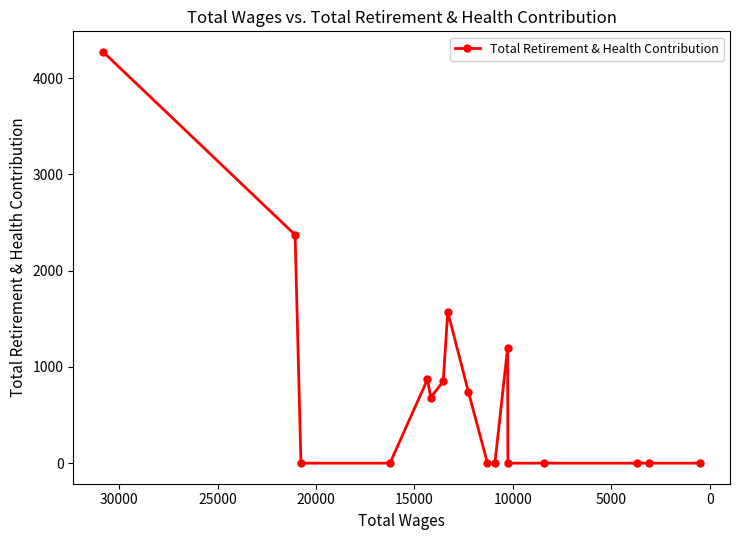

Does the chart display data point markers on the line(s)?

Yes